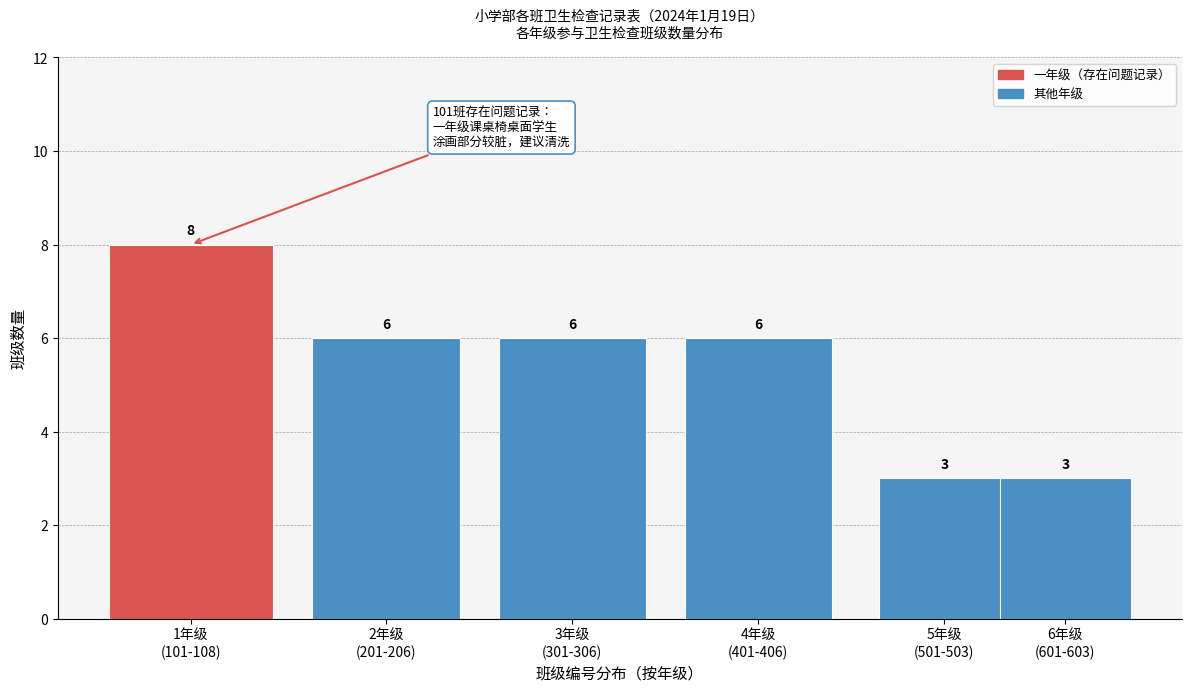

Reading left to right, transcribe all the data shown in this chart.

8	6	6	6	3	3